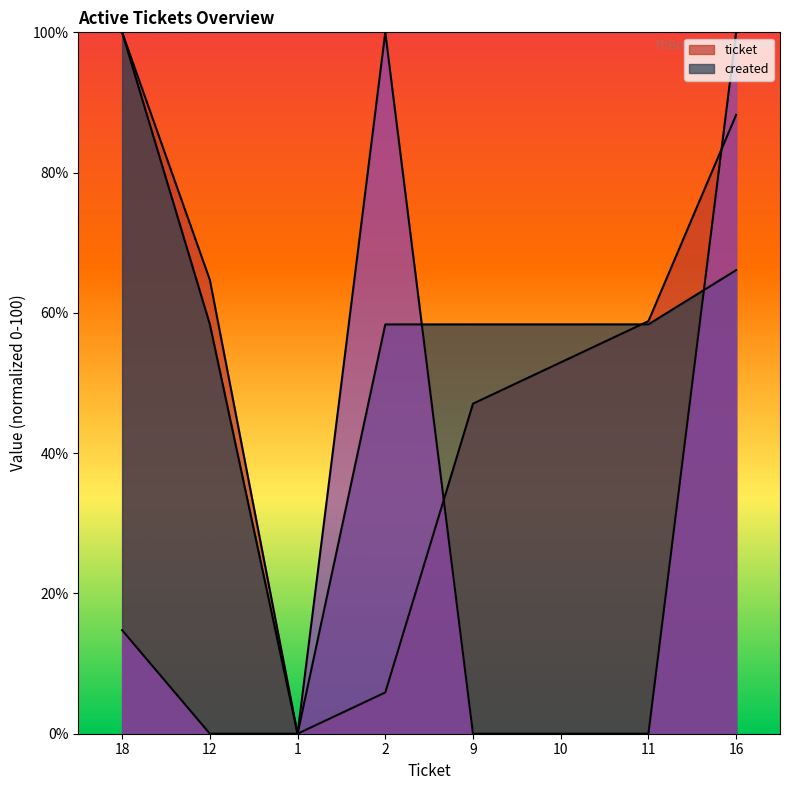

The created series shows 58.4 at 10. True or false?

True